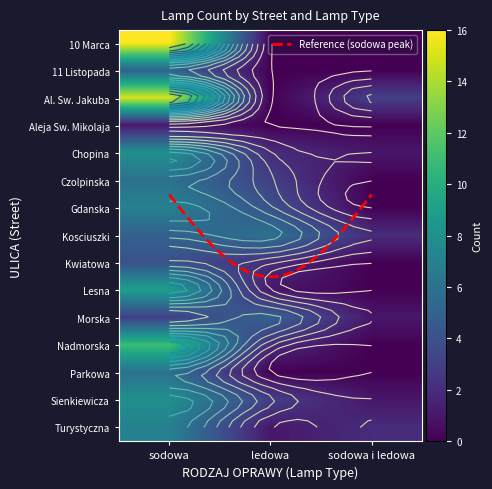

What is the greatest value displayed?

16